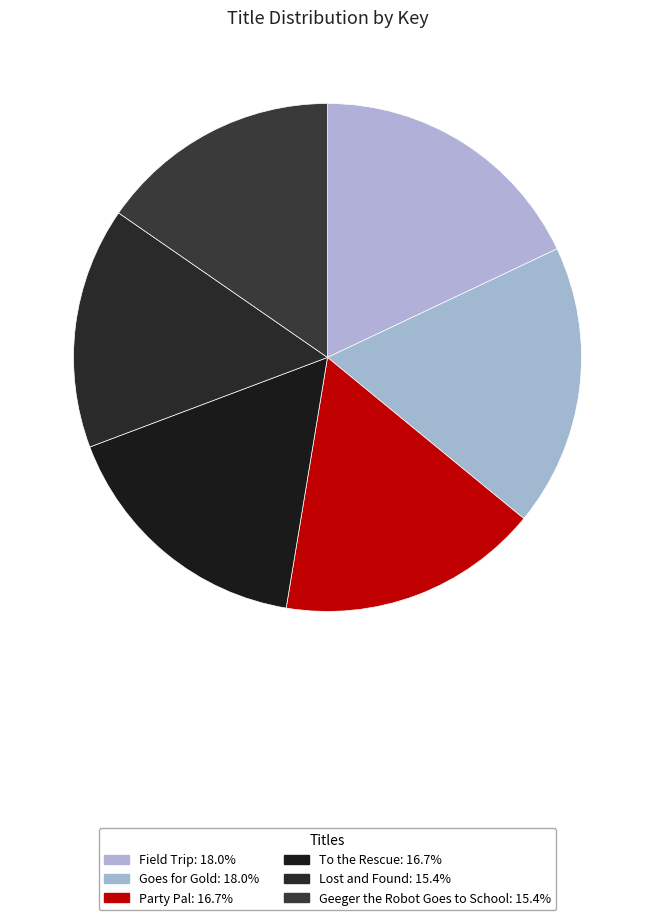

What percentage is the Lost and Found slice, to the nearest percent?

15%